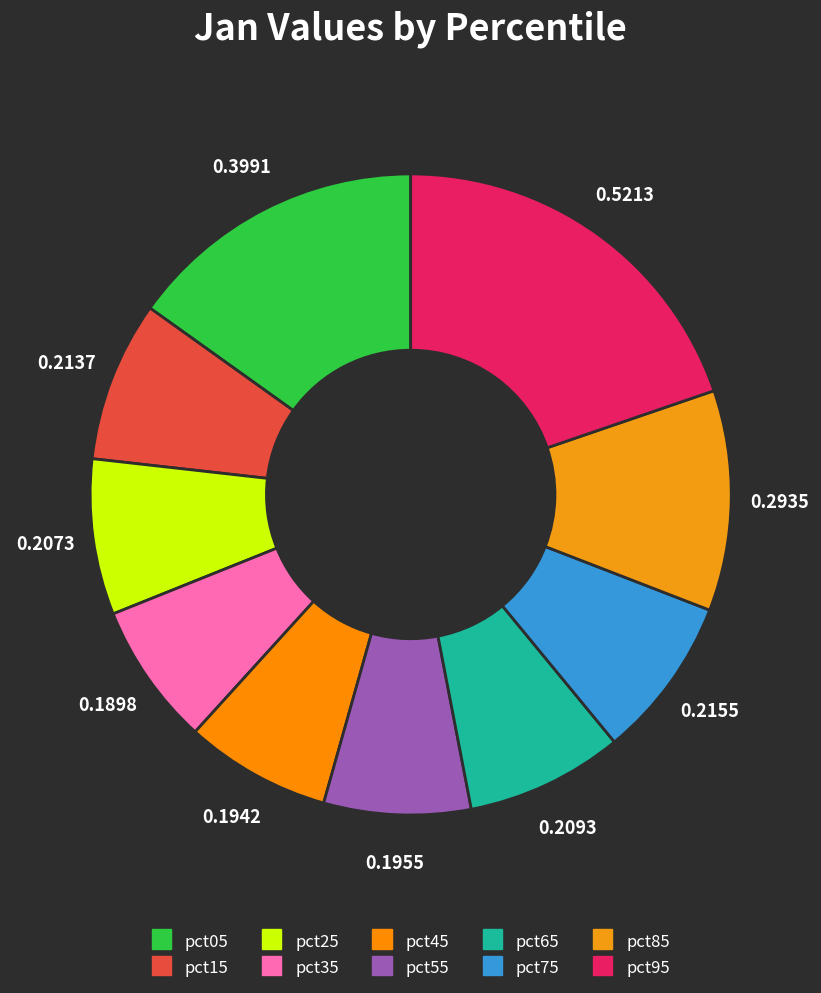

What percentage is NOT represented by pct75?

91.8%